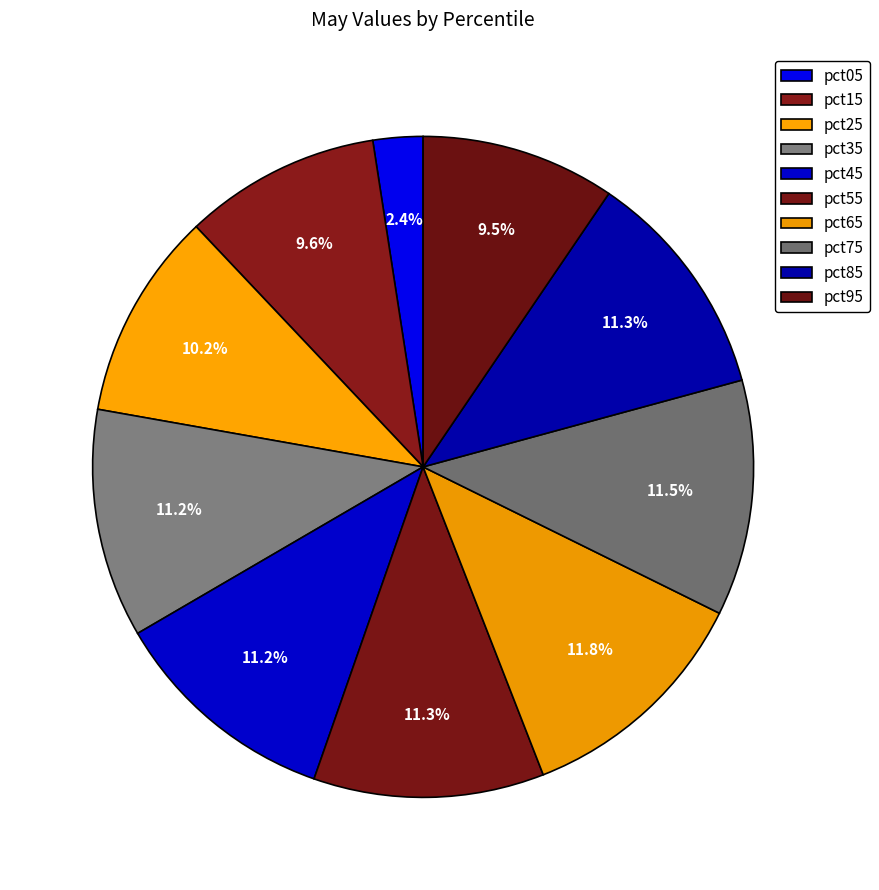

To the nearest percent, what portion does pct95 represent?

9%